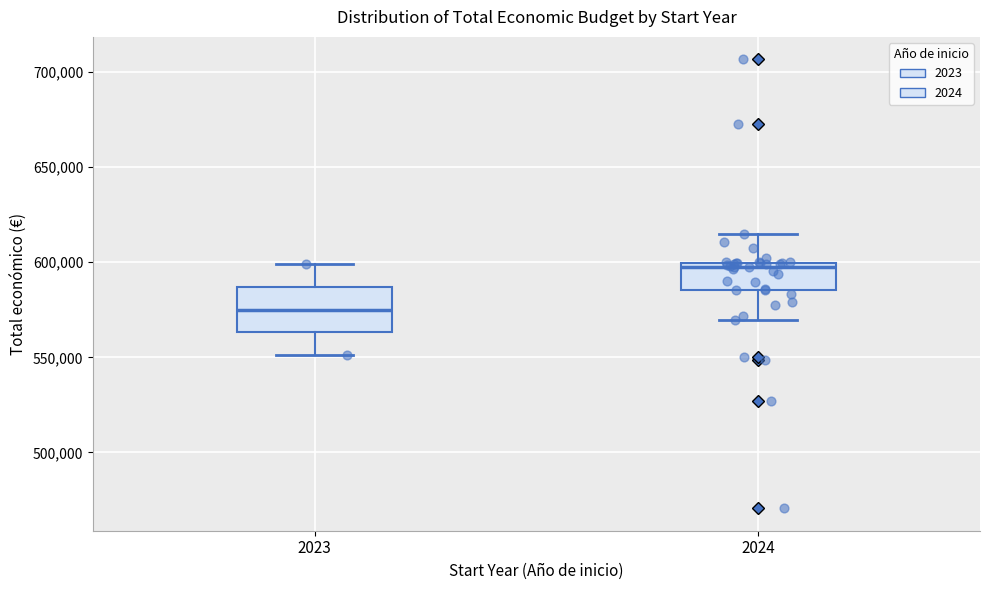

Reading left to right, read every box against the y-axis: the position of its median line, the range the box covers, and the ends of its whiskers. The values are not printed on the chart, so give them approximately, as read against the axis.

2023: median 575000, box 565000 to 585000, whiskers 550000 to 600000
2024: median 600000 (just below the box's upper edge), box 585000 to 600000, whiskers 570000 to 615000